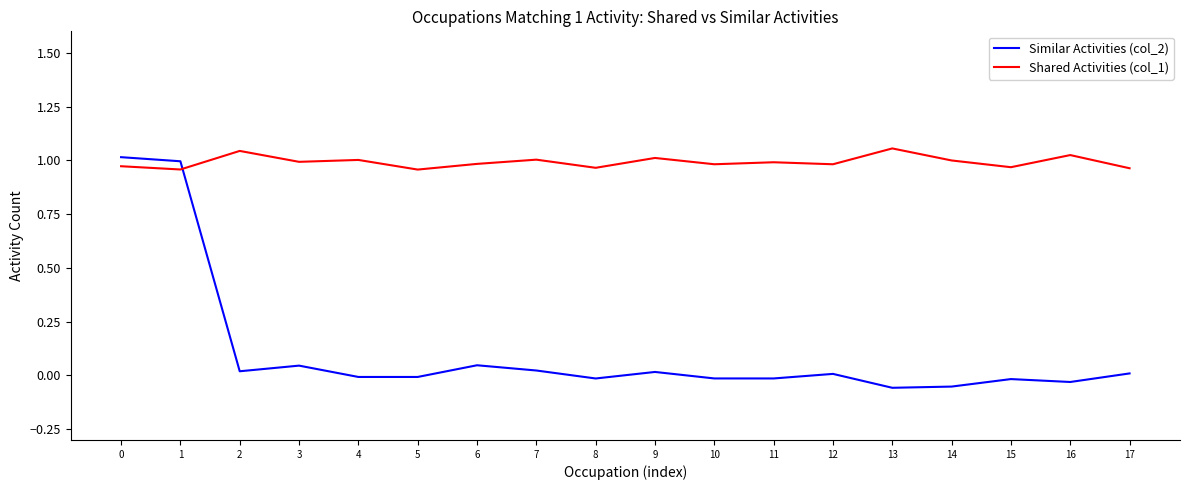

Is the value of Shared Activities (col_1) at 11 greater than the value of Similar Activities (col_2) at 6?

Yes